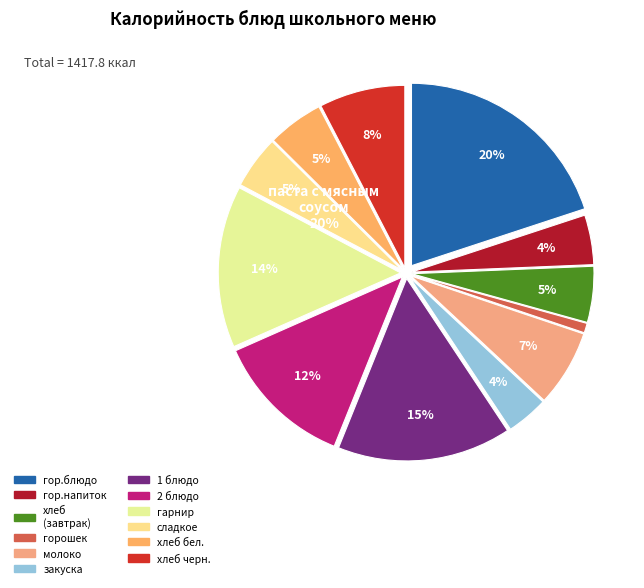

Is 2 блюдо the majority of the pie?

No